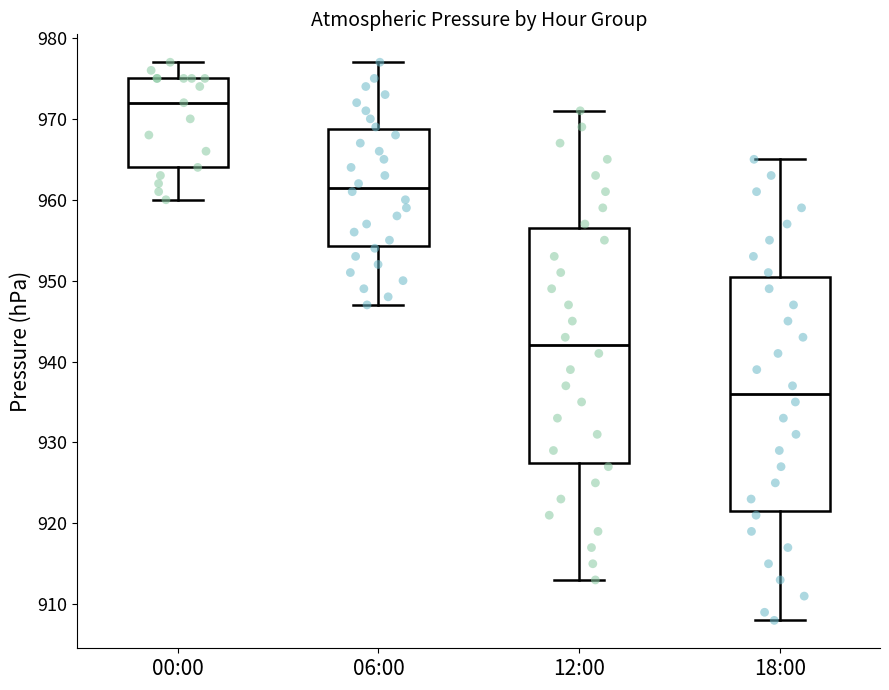

Reading left to right, read every box against the y-axis: the position of its median line, the range the box covers, and the ends of its whiskers. The values are not printed on the chart, so give them approximately, as read against the axis.

00:00: median 972, box 964 to 975, whiskers 960 to 977
06:00: median 962, box 954 to 969, whiskers 947 to 977
12:00: median 942, box 928 to 957, whiskers 913 to 971
18:00: median 936, box 922 to 951, whiskers 908 to 965